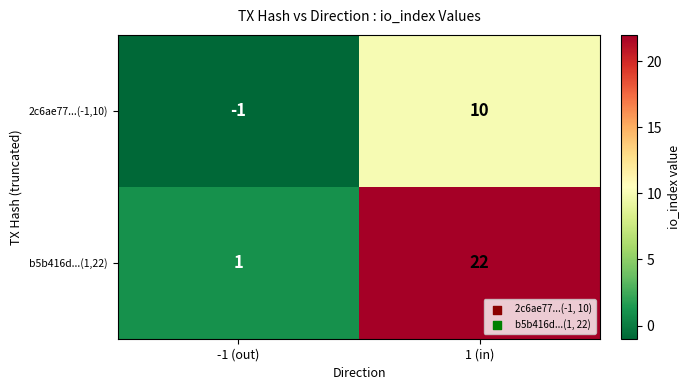

Rank the series at -1 (out) from lowest to highest value.

2c6ae77...(-1,10), b5b416d...(1,22)